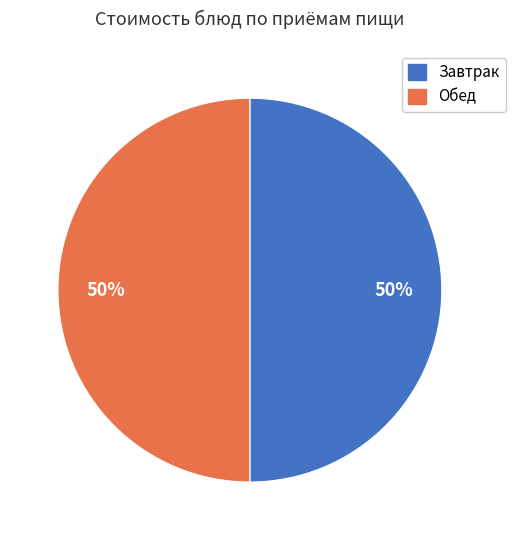

To the nearest percent, what is the average slice percentage?

50%